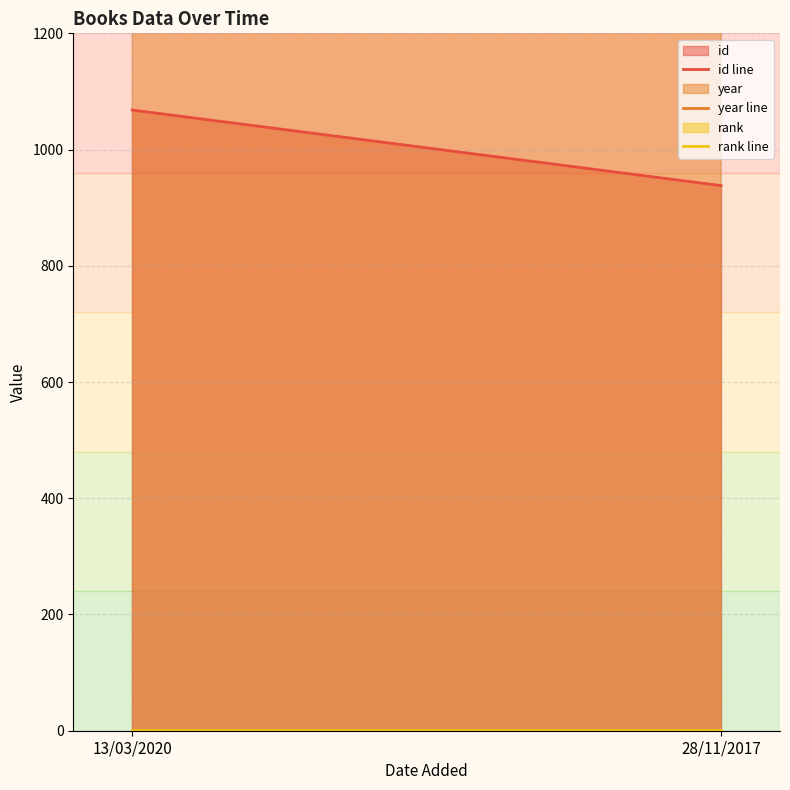

What is the sum of the id values at 28/11/2017 and 13/03/2020?

2006